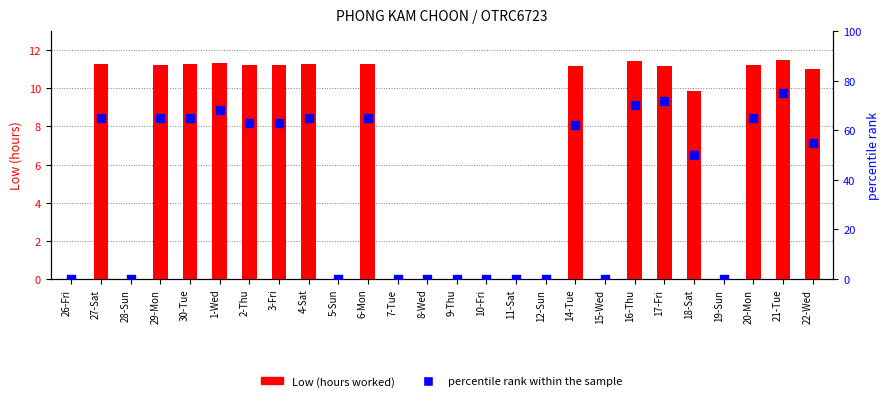

Which series has the widest spread of Y values?

percentile rank within the sample